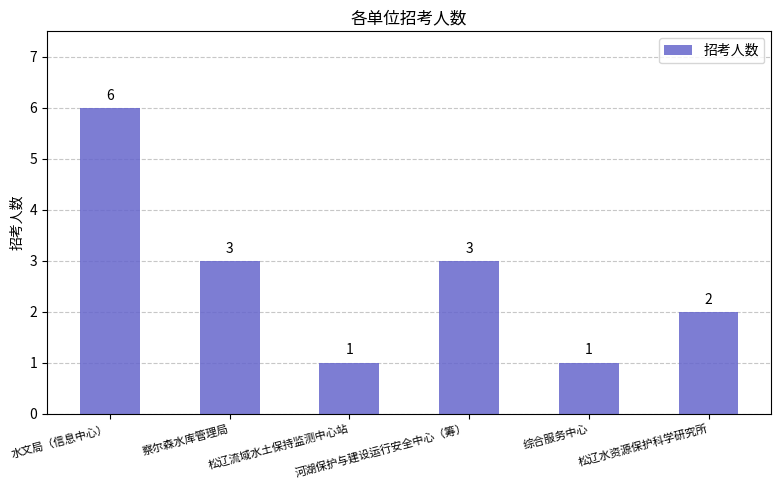

What is the greatest value displayed?

6